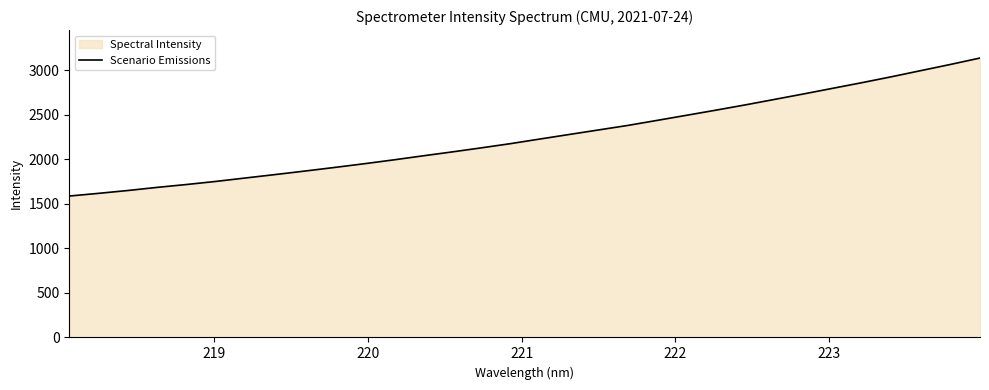

What is the value of the 5th point from the left?

1716.1